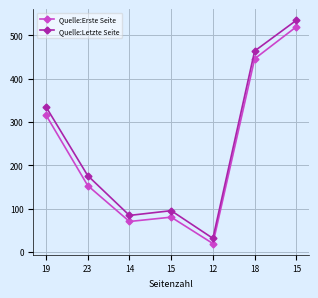

At which label is Quelle:Erste Seite closest to 269?

19